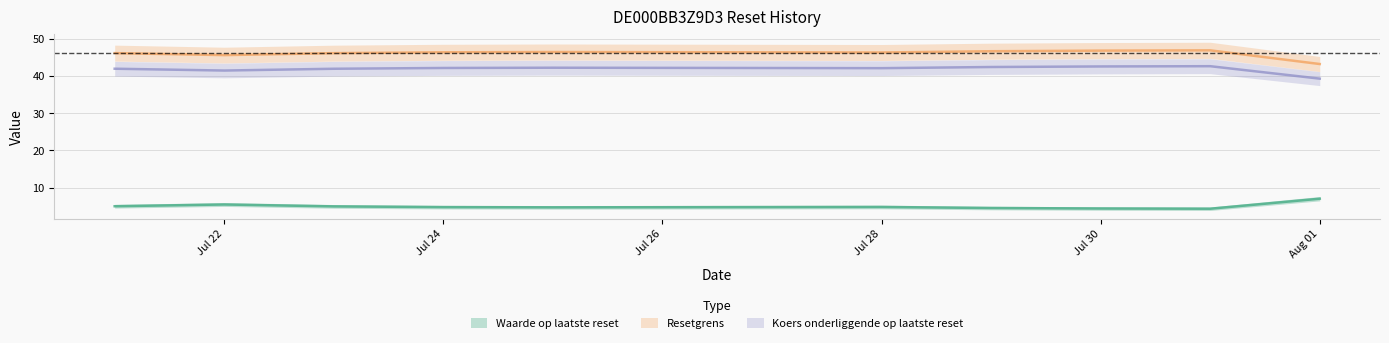

Rank the categories by Koers onderliggende op laatste reset value from highest to lowest.

2025-07-31, 2025-07-30, 2025-07-29, 2025-07-25, 2025-07-24, 2025-07-28, 2025-07-21, 2025-07-23, 2025-07-22, 2025-08-01